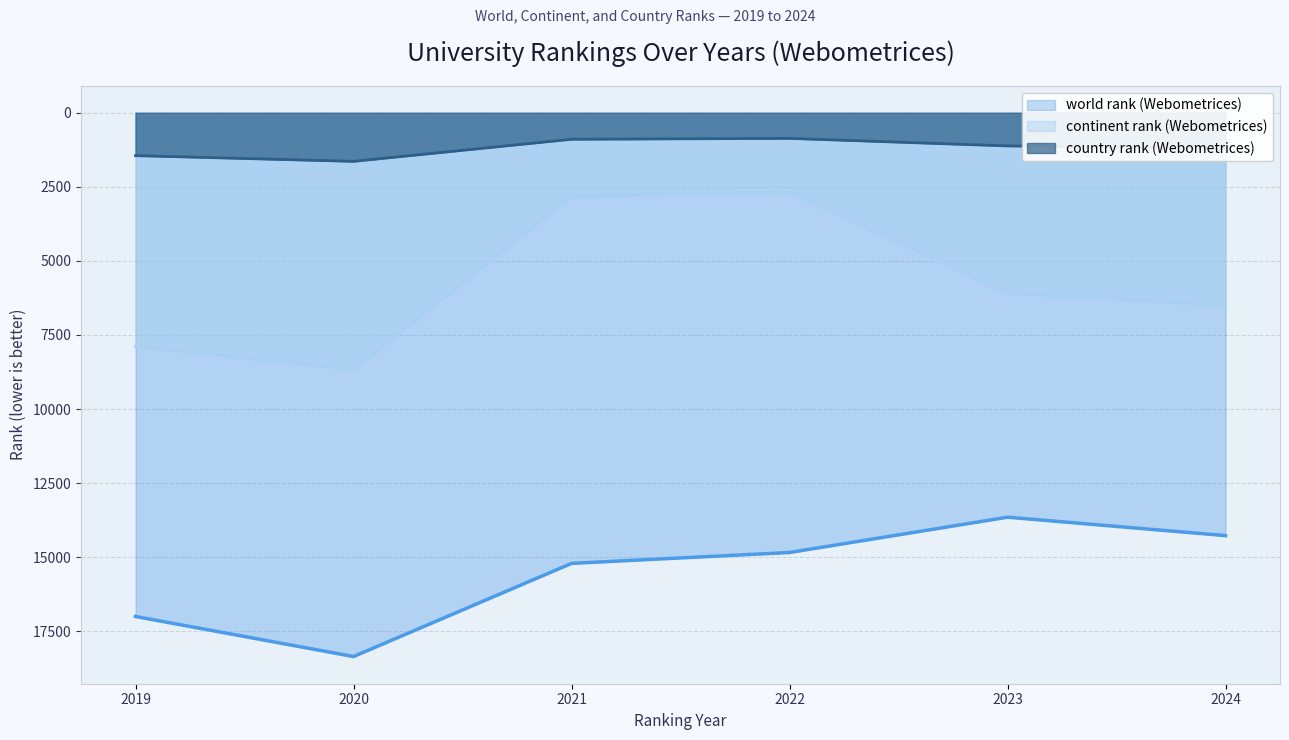

What is the sum of all world rank (Webometrices) values?

93324